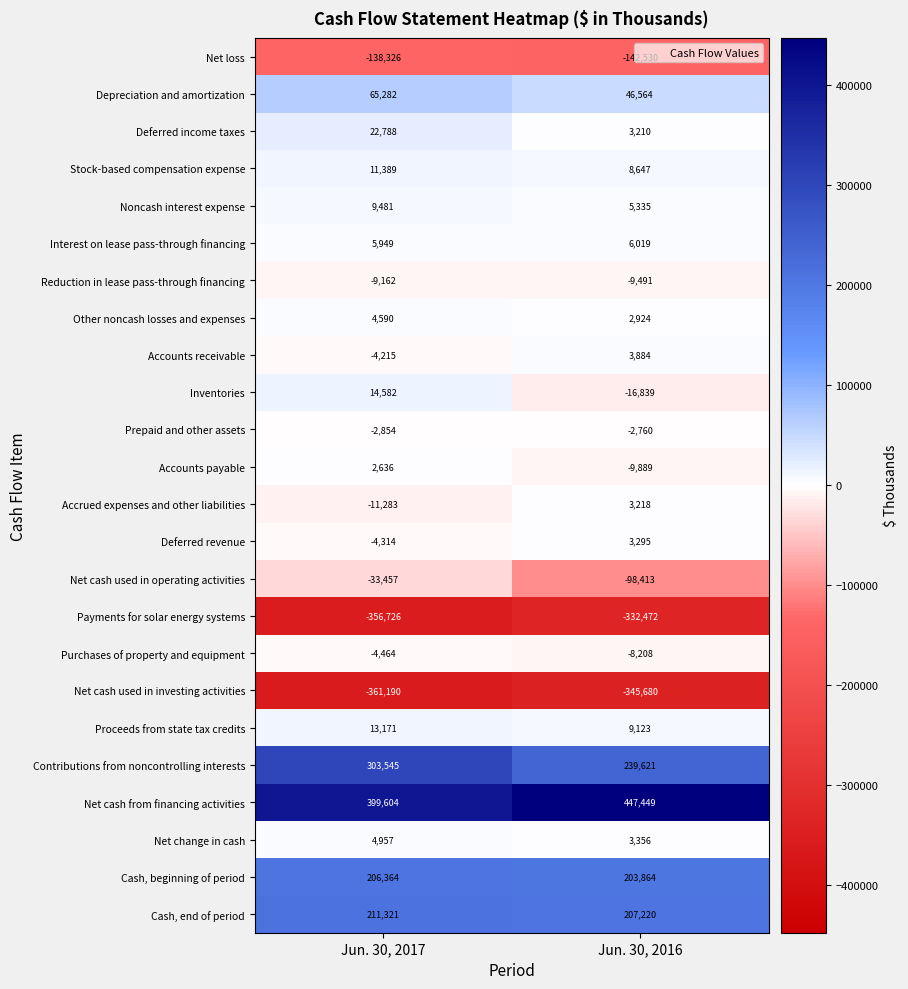

The value of Noncash interest expense at Jun. 30, 2017 is 13272. True or false?

False